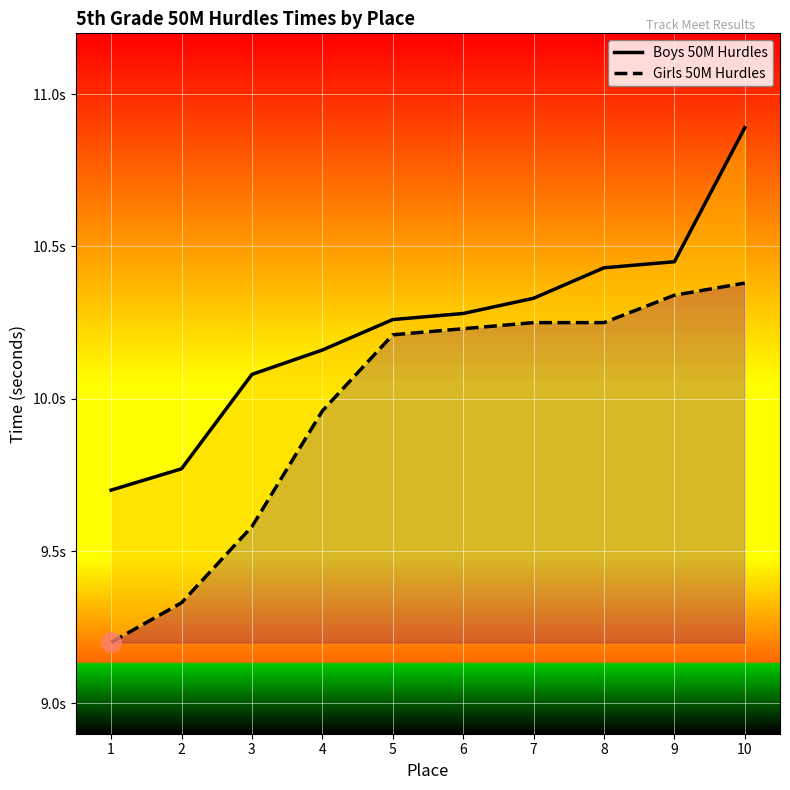

What is the sum of all Boys 50M Hurdles values?

102.3